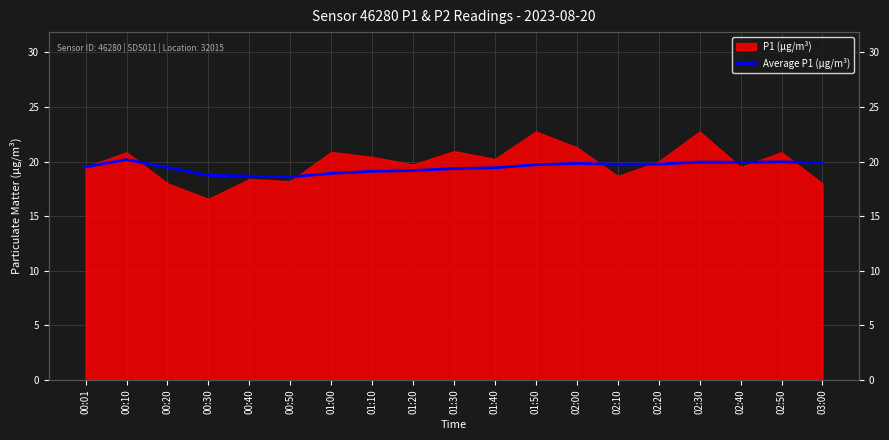

Where is the data nearest to the value 19?

01:00